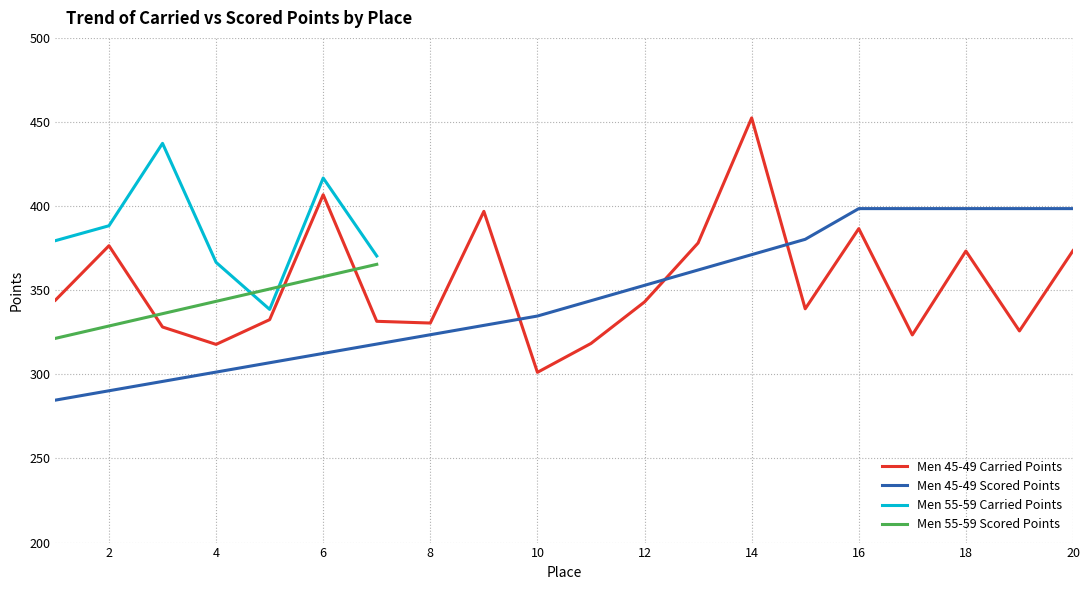

How many values in the Carried Points series exceed 343?

10